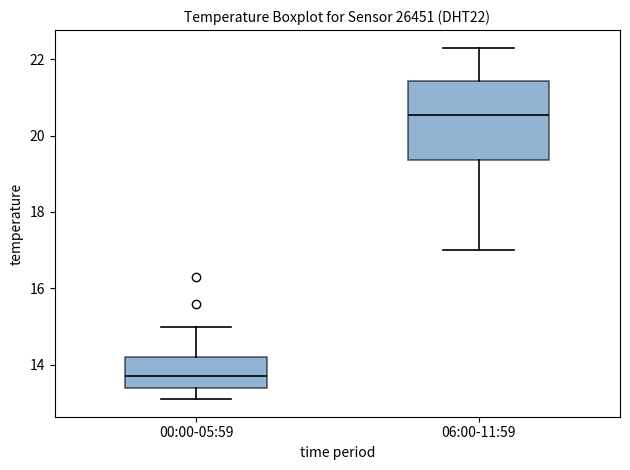

Where is the upper edge of the box for 06:00-11:59 on the y-axis? The values are not printed on the chart, so give them approximately, as read against the axis.

21.4